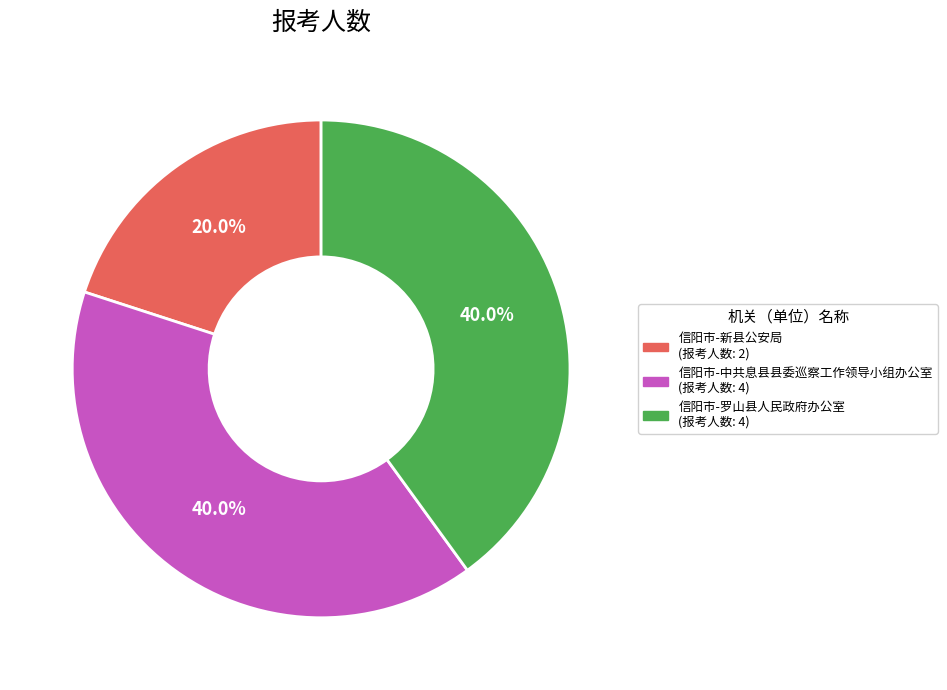

To the nearest percent, what percentage of the pie is 信阳市-新县公安局?

20%